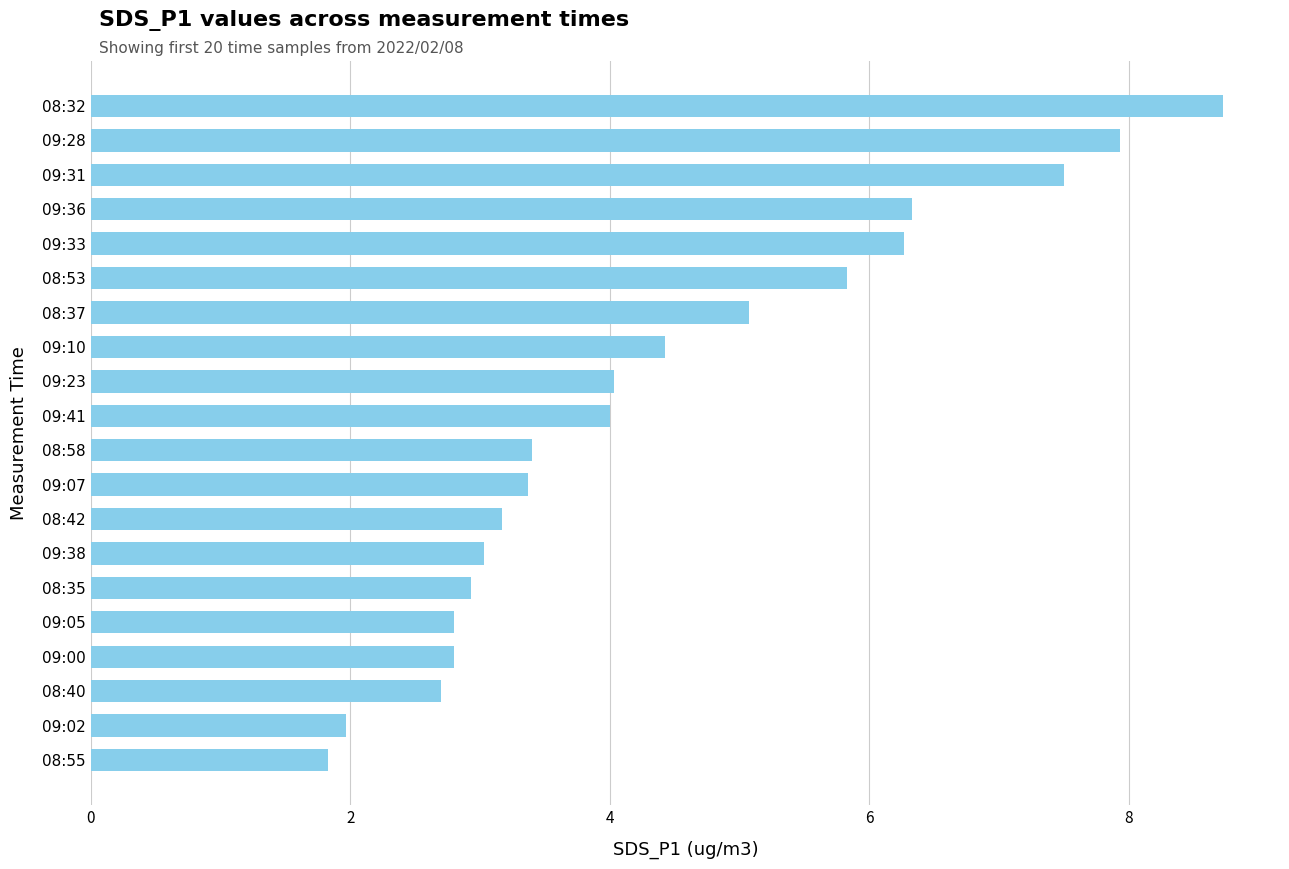

Reading bottom to top, what are all the values shown in this chart?

1.8	2.0	2.7	2.8	2.8	2.9	3.0	3.2	3.4	3.4	4.0	4.0	4.4	5.1	5.8	6.3	6.3	7.5	7.9	8.7